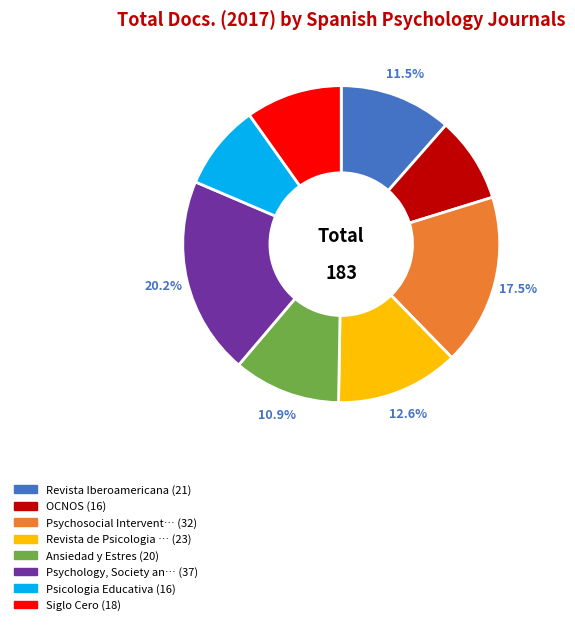

Is there any slice that represents more than half of the pie?

No